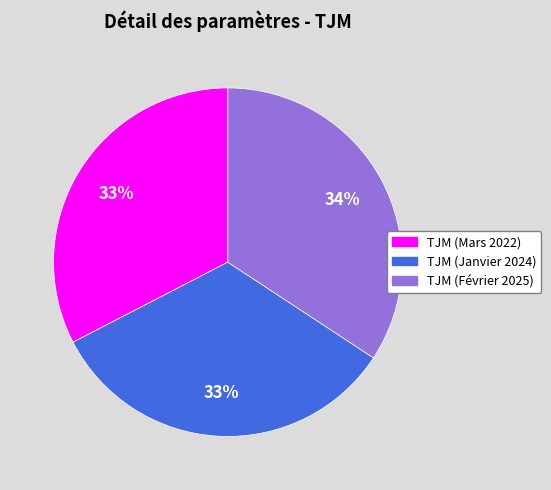

Do TJM (Mars 2022) and TJM (Janvier 2024) together represent more than half of the pie?

Yes